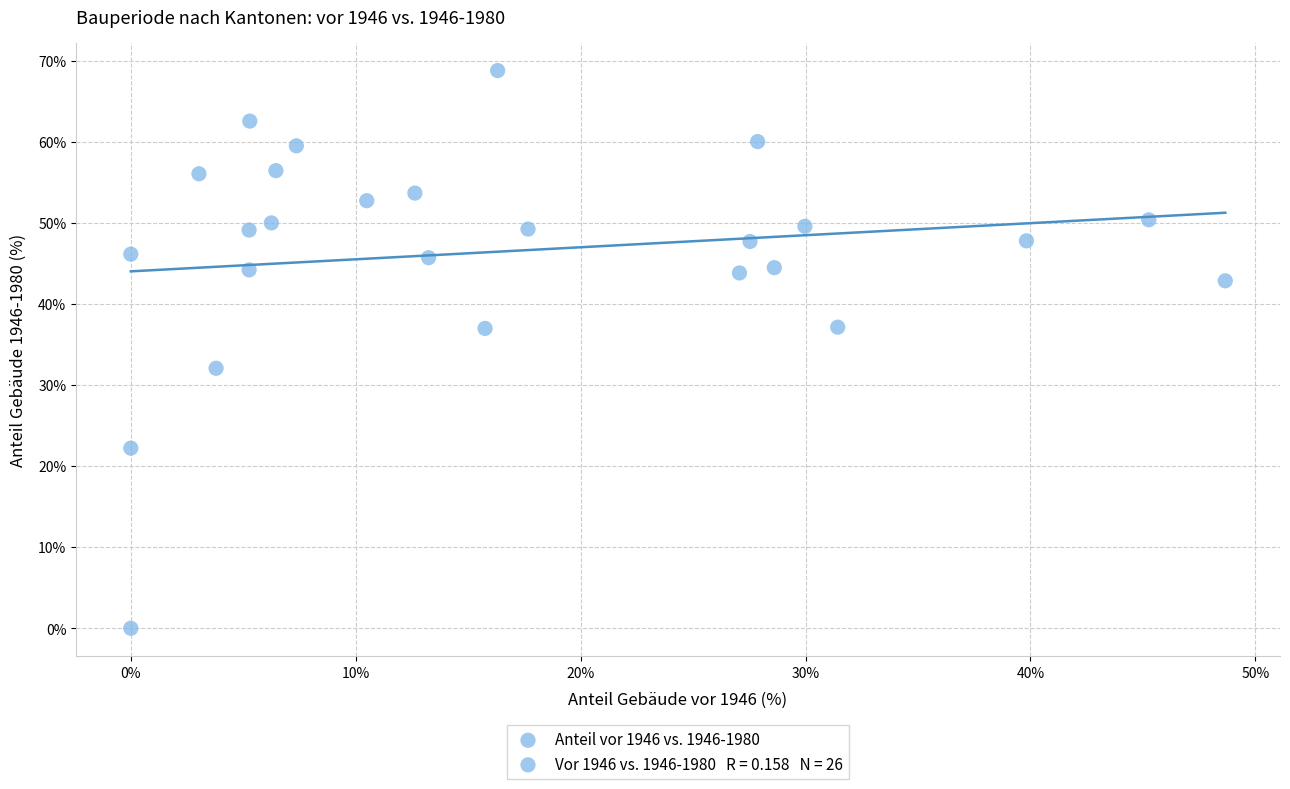

What is the range of Y values (max minus min)?

68.8